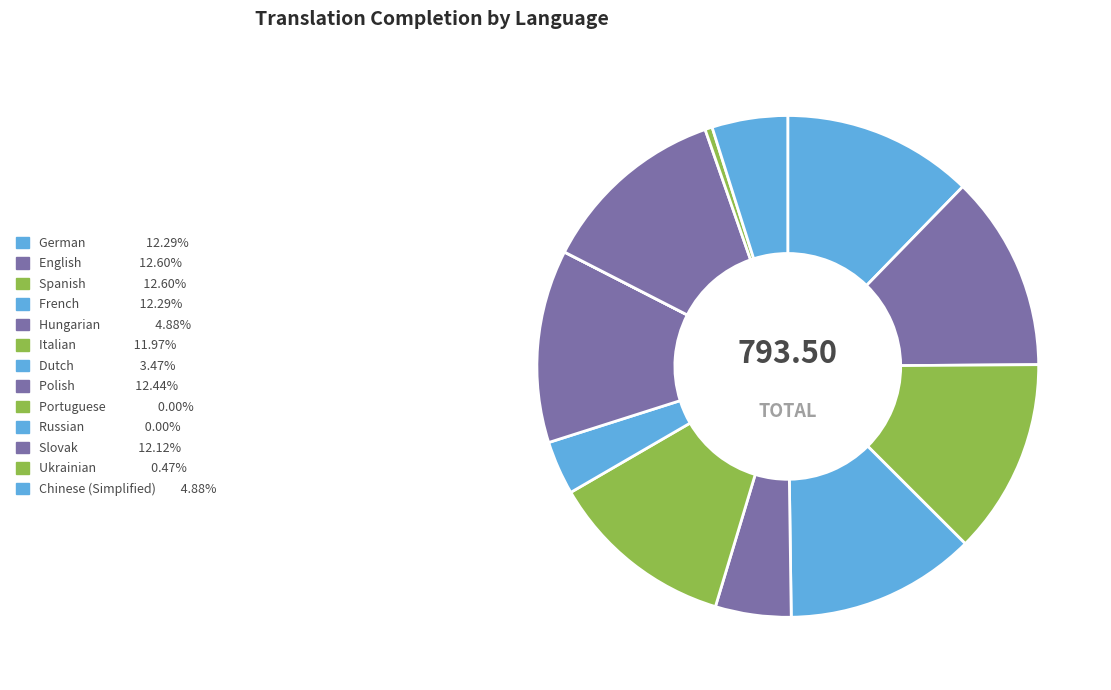

Which slice is the largest?

English